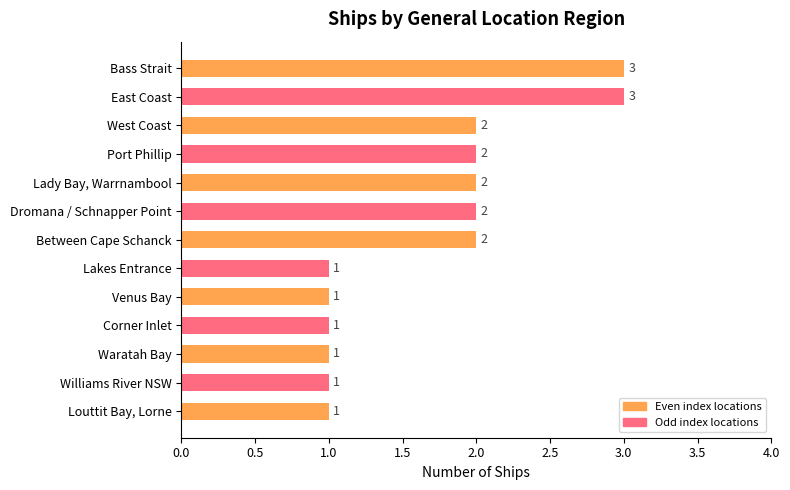

Reading top to bottom, transcribe all the data shown in this chart.

Bass Strait=3	East Coast=3	West Coast=2	Port Phillip=2	Lady Bay, Warrnambool=2	Dromana / Schnapper Point=2	Between Cape Schanck=2	Lakes Entrance=1	Venus Bay=1	Corner Inlet=1	Waratah Bay=1	Williams River NSW=1	Louttit Bay, Lorne=1